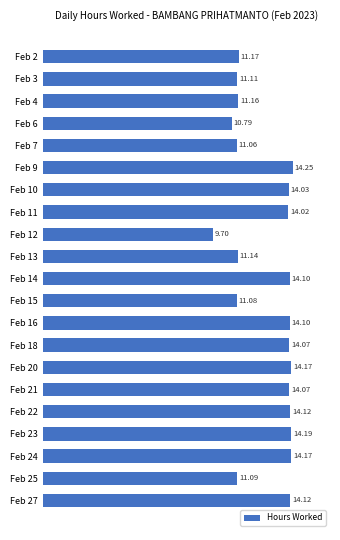

Between Feb 20 and Feb 12, which is larger?

Feb 20